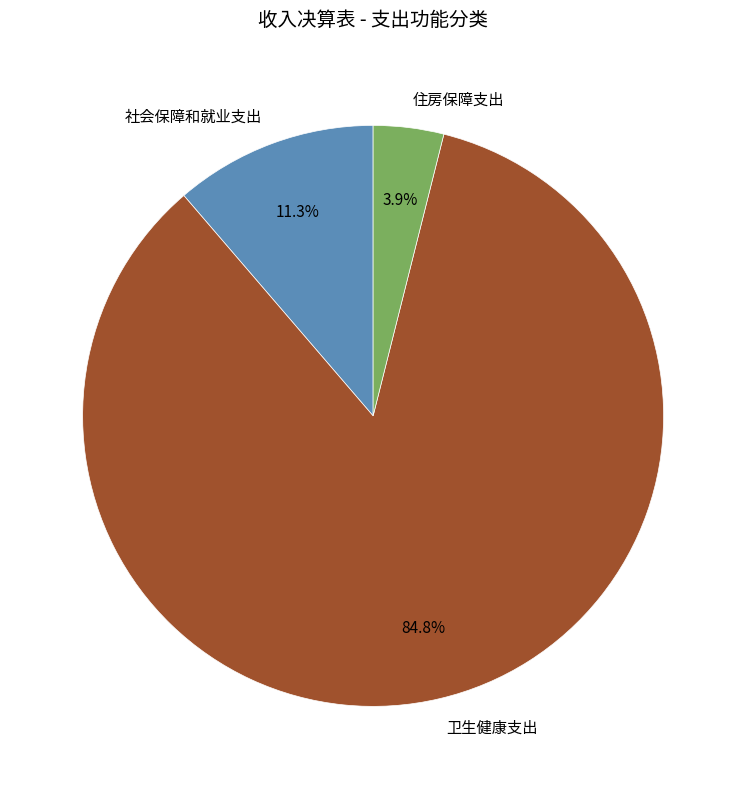

Between 住房保障支出 and 卫生健康支出, which is larger?

卫生健康支出